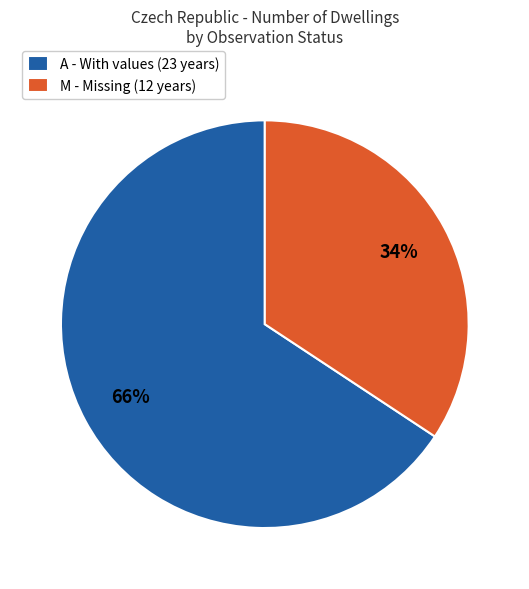

To the nearest percent, what is the combined percentage of M - Missing (12 years) and A - With values (23 years)?

100%